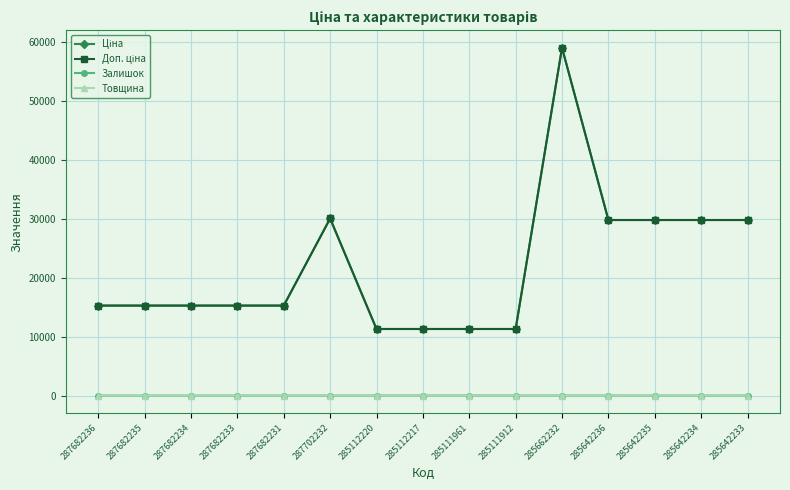

What is the sum of all Товщина values?

204.0